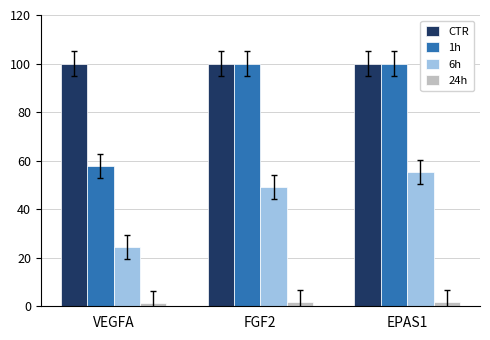

Does the chart contain any negative values?

No